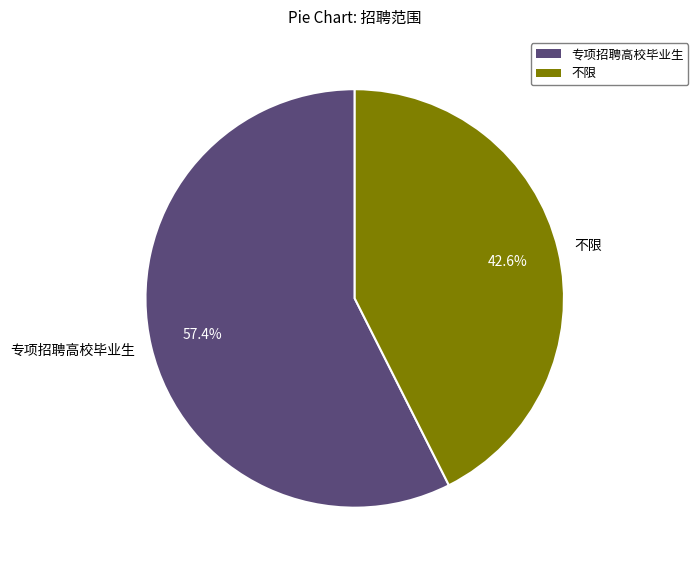

To the nearest percent, what is the difference between the 不限 and 专项招聘高校毕业生 slice percentages?

15%